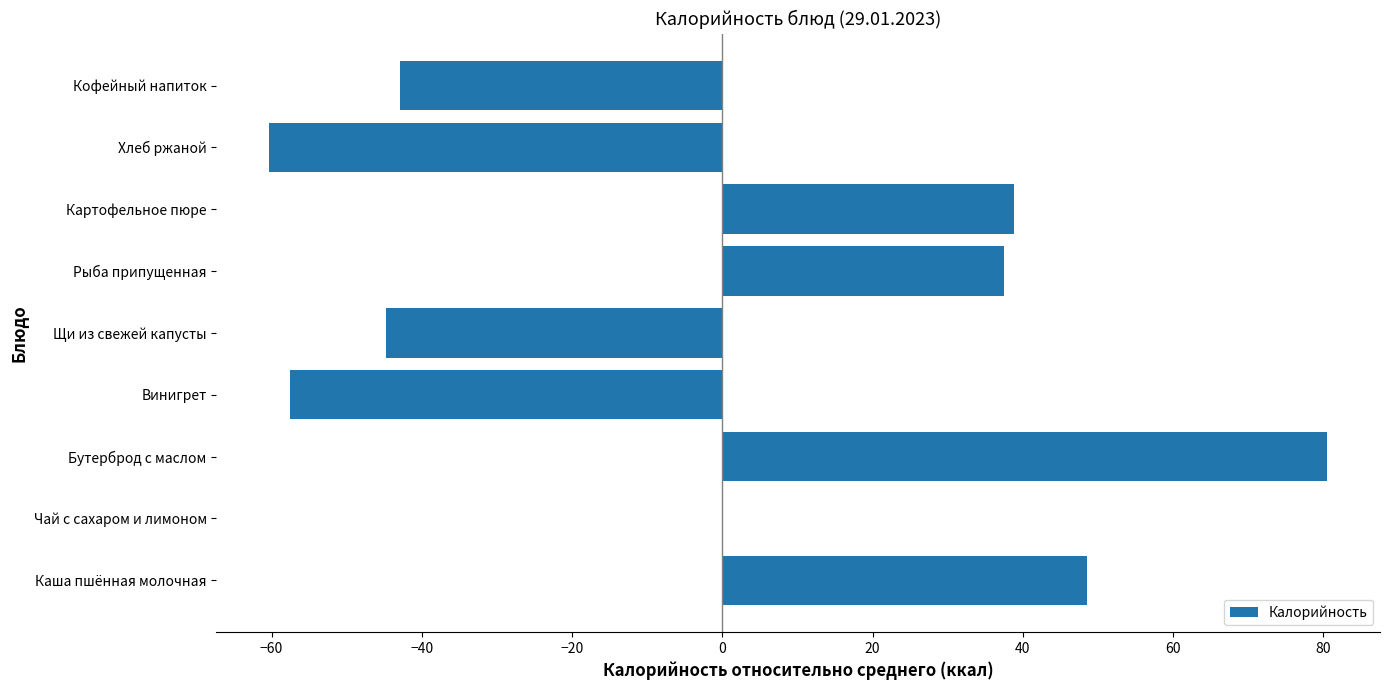

Which label corresponds to the largest value in the chart?

Бутерброд с маслом